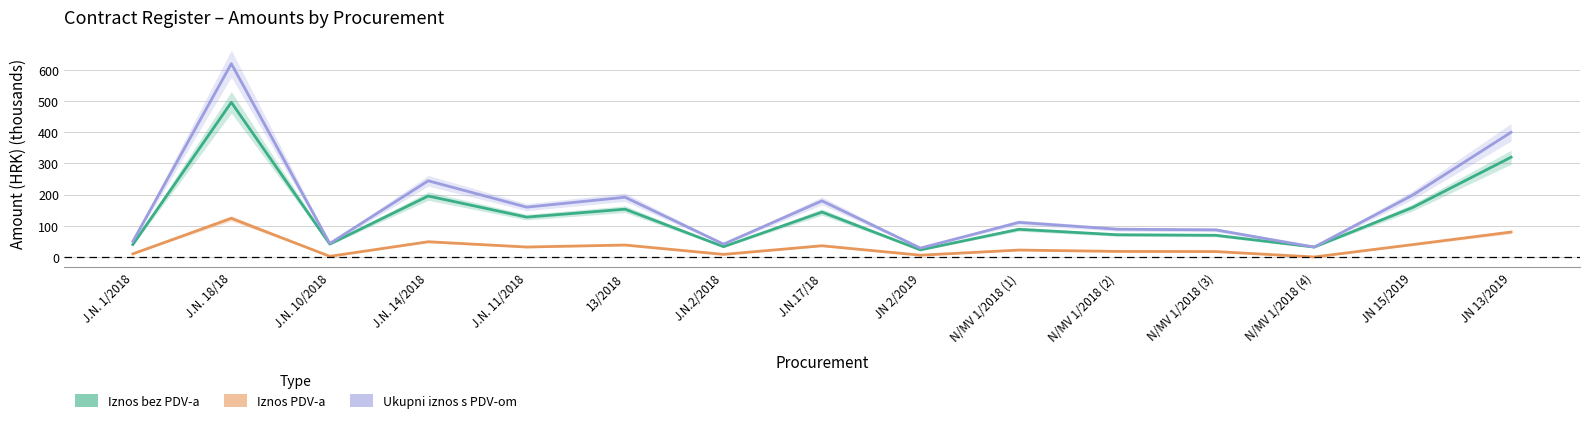

Which series changed the most between J.N. 14/2018 and J.N. 11/2018?

Ukupni iznos s PDV-om